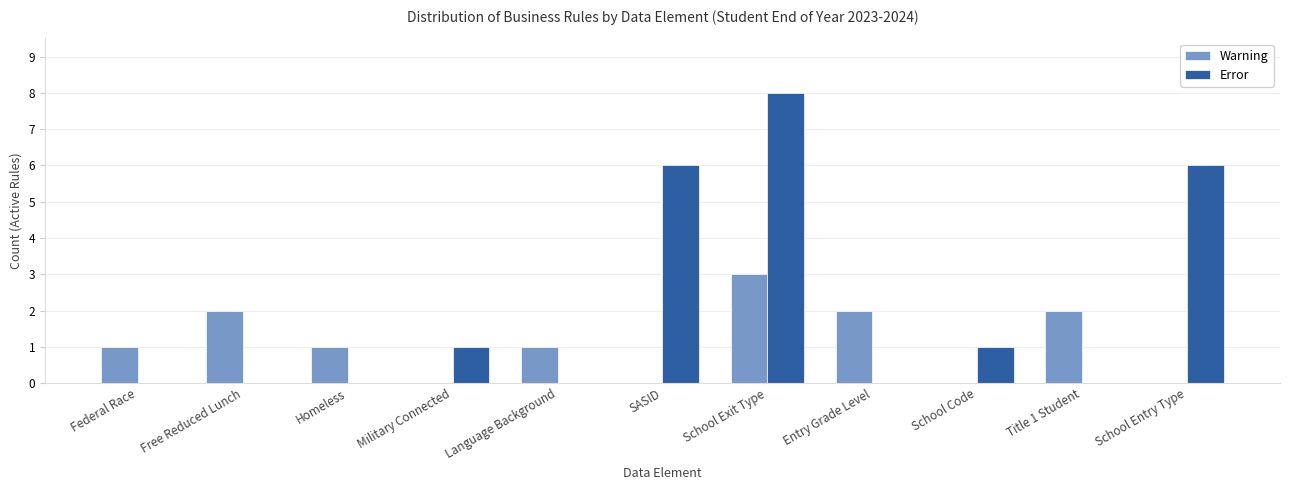

How many distinct data groups are displayed?

2